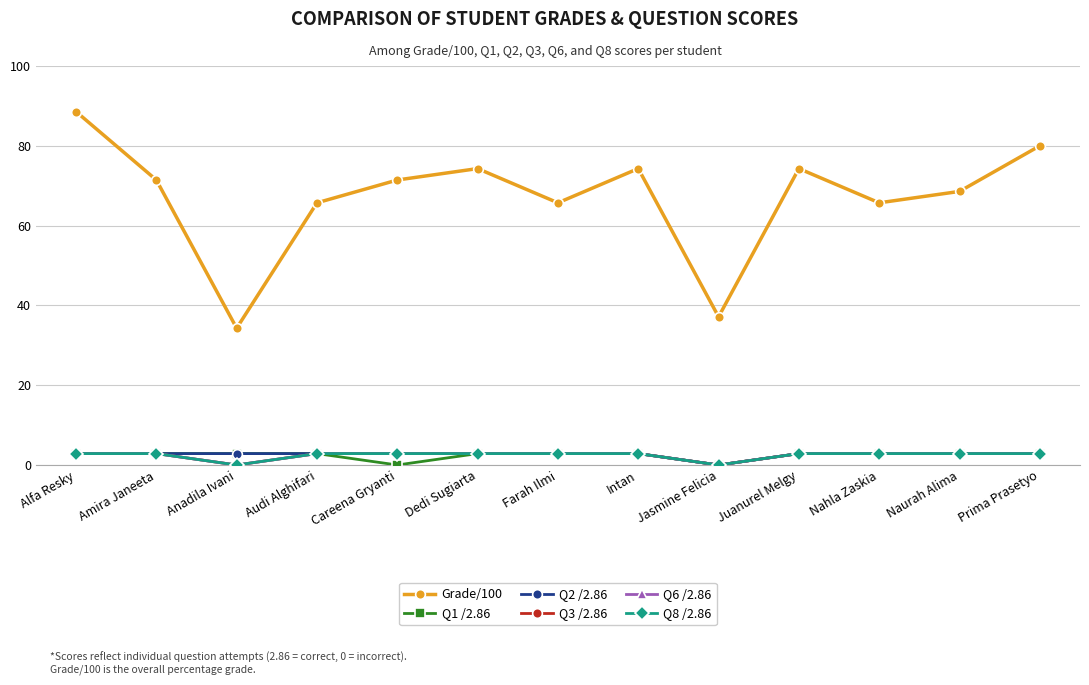

Where is the first local minimum for Q3 /2.86?

Anadila Ivani